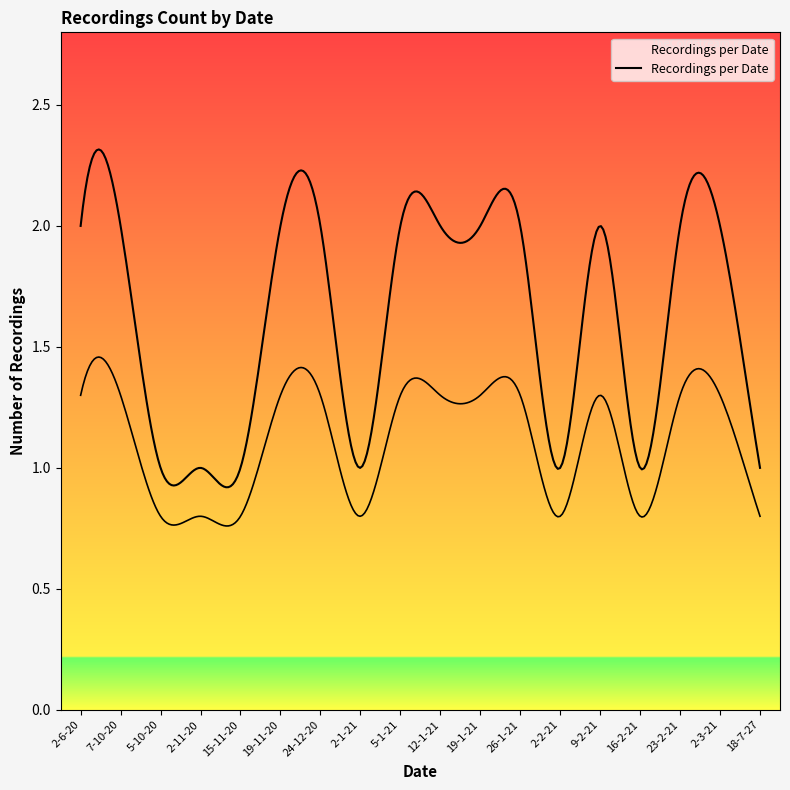

Which label corresponds to the largest value in the chart?

2-6-20